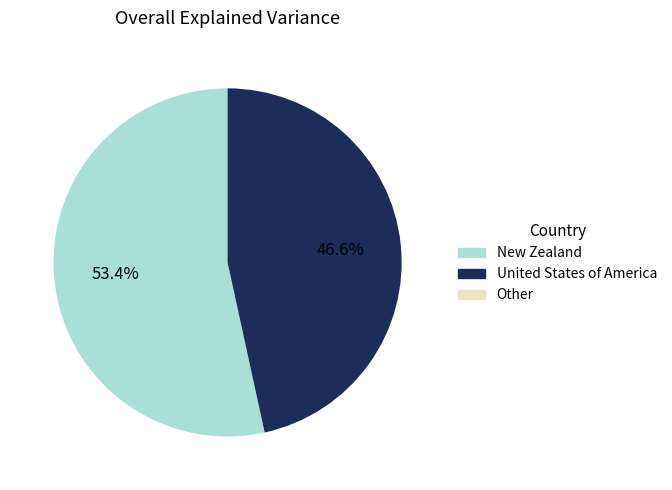

Is there a majority slice in this chart?

Yes